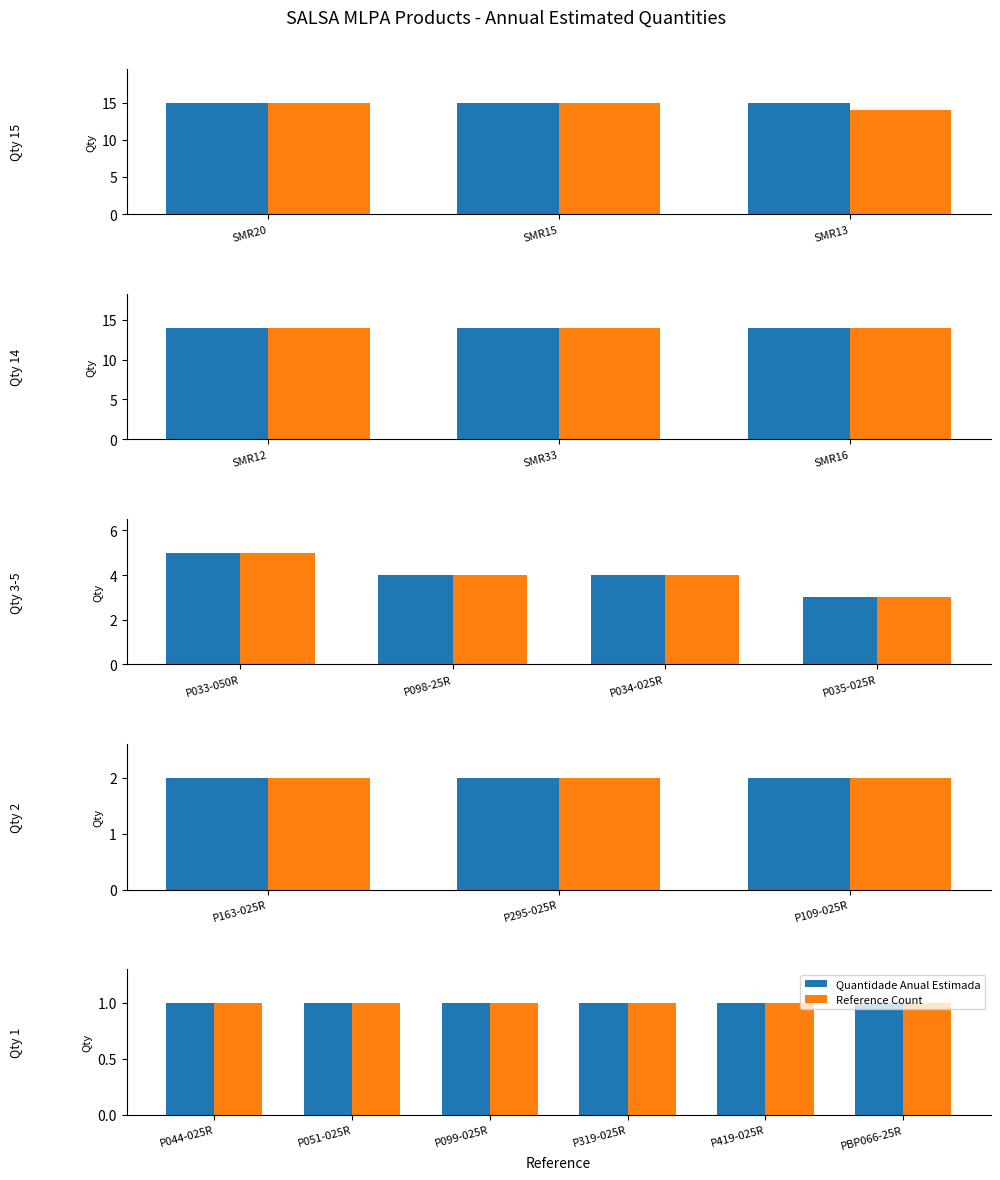

What is the label of the 10th bar from the right?

P035-025R